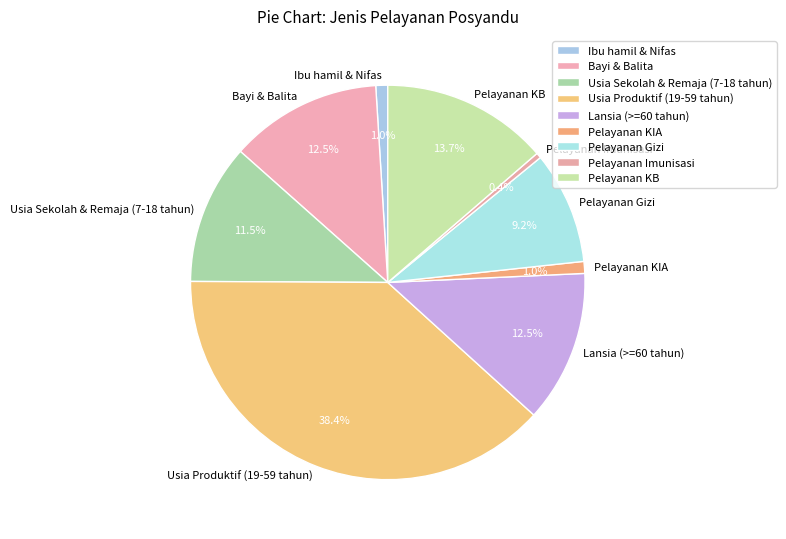

To the nearest percent, what percentage of the pie is Usia Produktif (19-59 tahun)?

38%